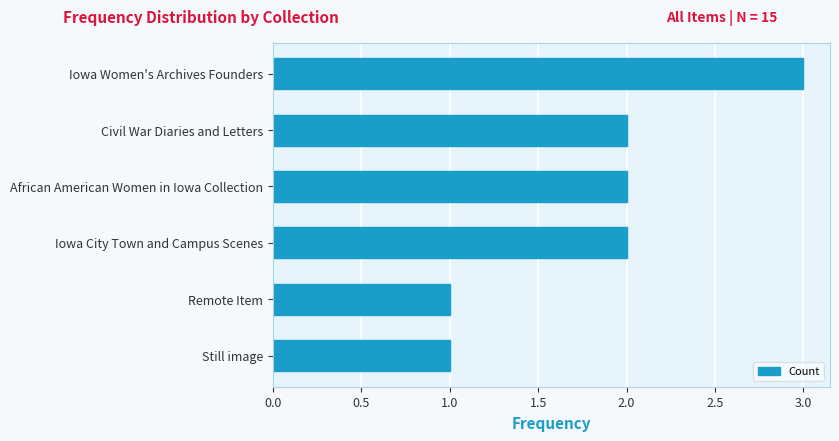

What is the sum of the values at Iowa Women's Archives Founders and Still image?

4